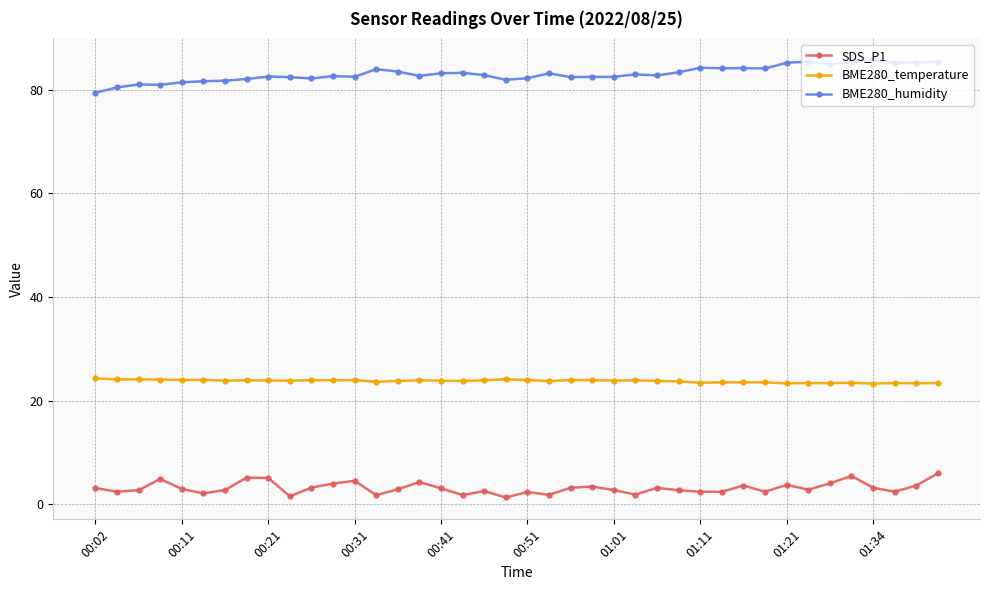

What is the highest value of the BME280_humidity series?

85.7